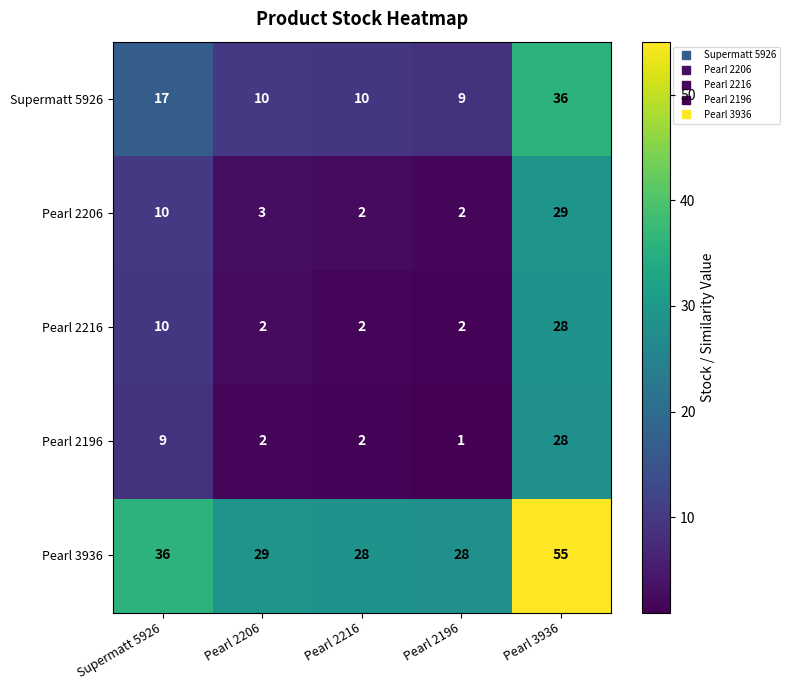

What is the difference between the highest and lowest values at Pearl 2196?

27